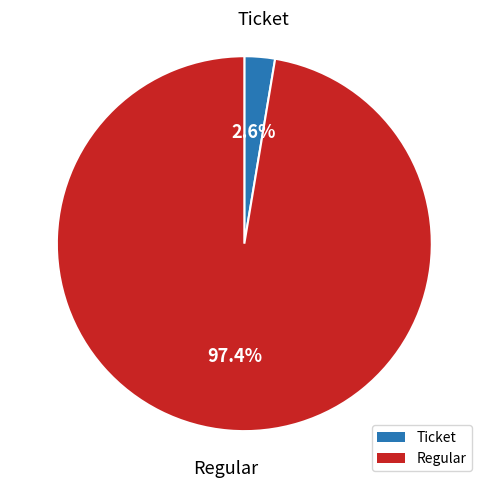

Which category has the biggest portion of the pie?

Regular